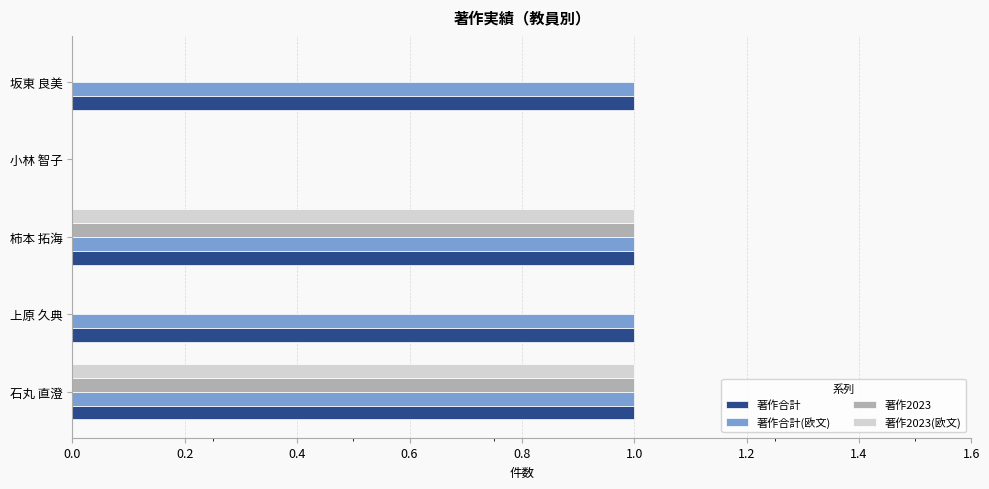

What is the total value across all series at 石丸 直澄?

4